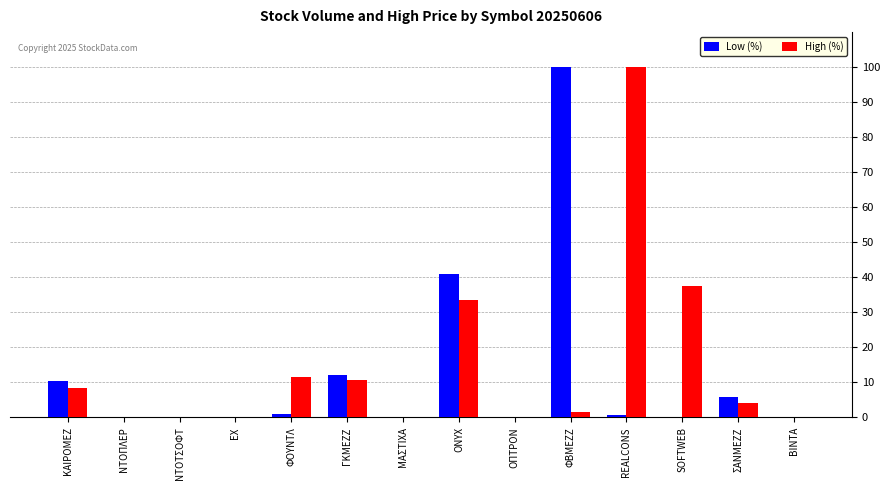

Between ΜΑΣΤΙΧΑ and ΦΒΜΕΖΖ, which series saw the biggest shift?

Low (%)